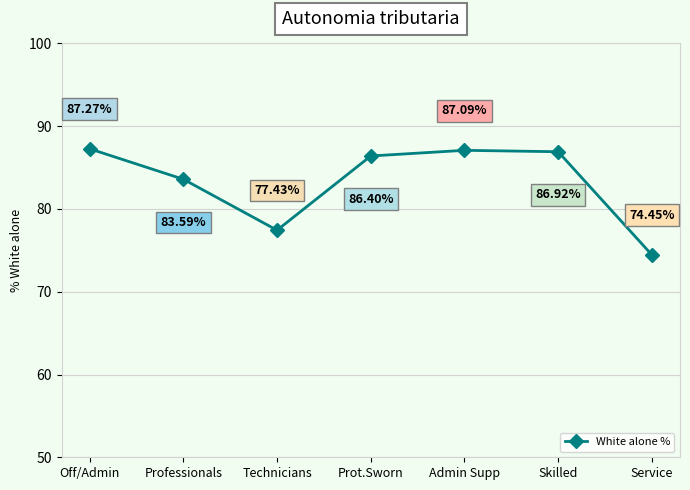

How many data points are less than 86?

3